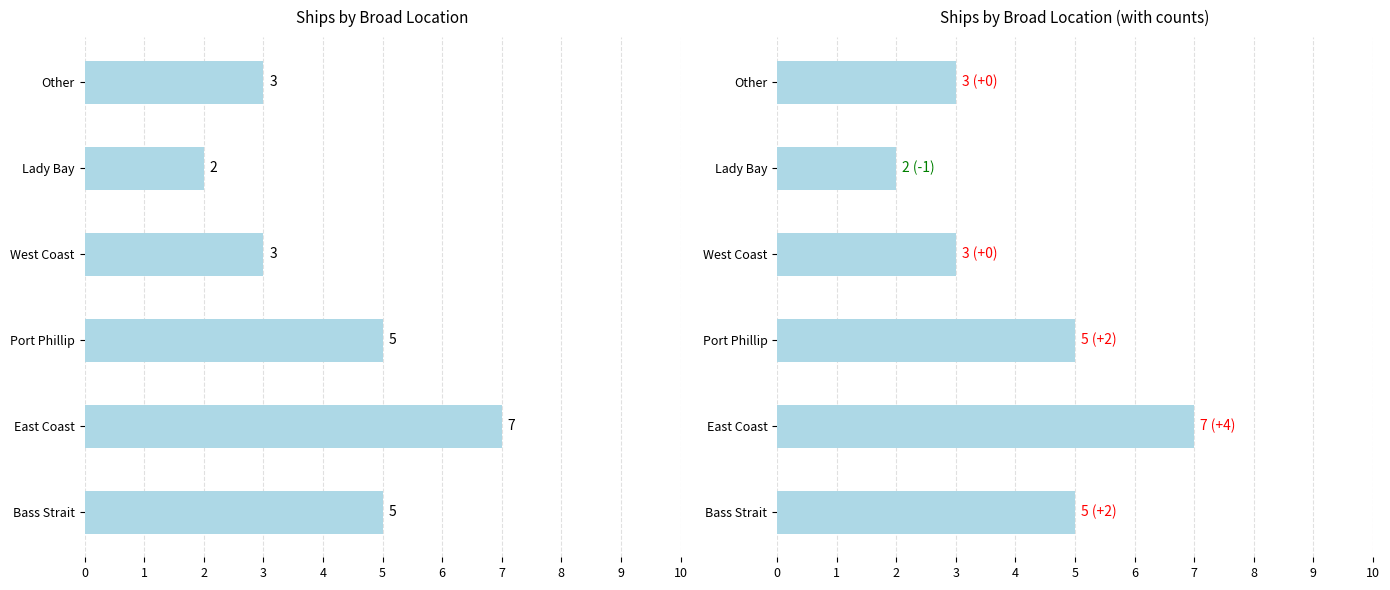

What is the difference between the values at Lady Bay and Port Phillip?

3